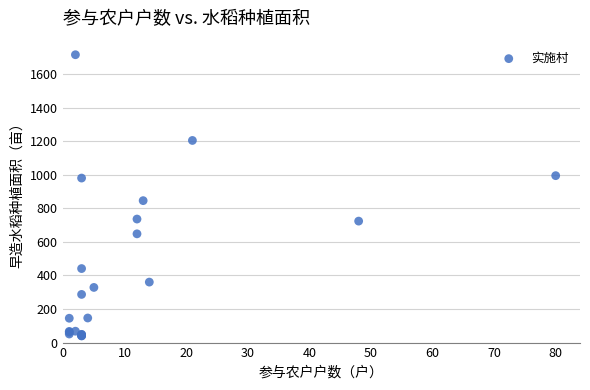

What Y value in the scatter plot is closest to 877?

845.7